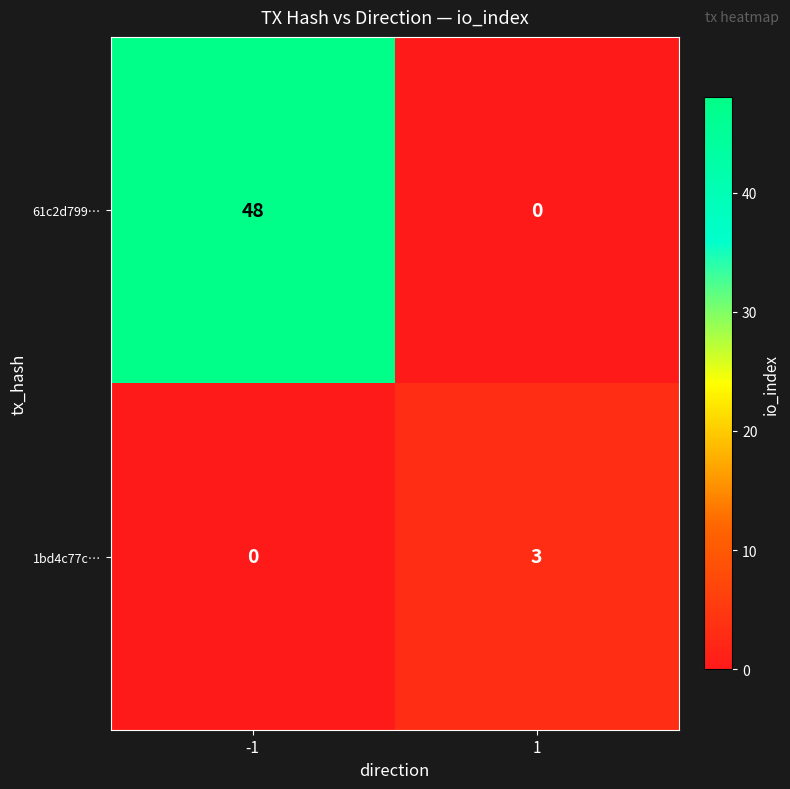

What is the total value across all series at -1?

48